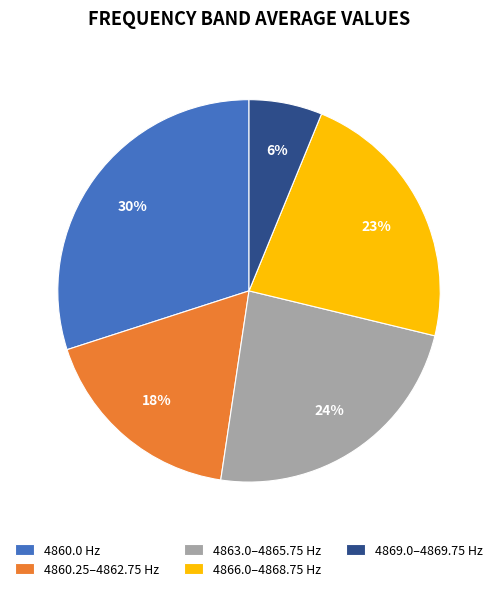

To the nearest percent, what is the difference between the largest and smallest slice percentages?

24%